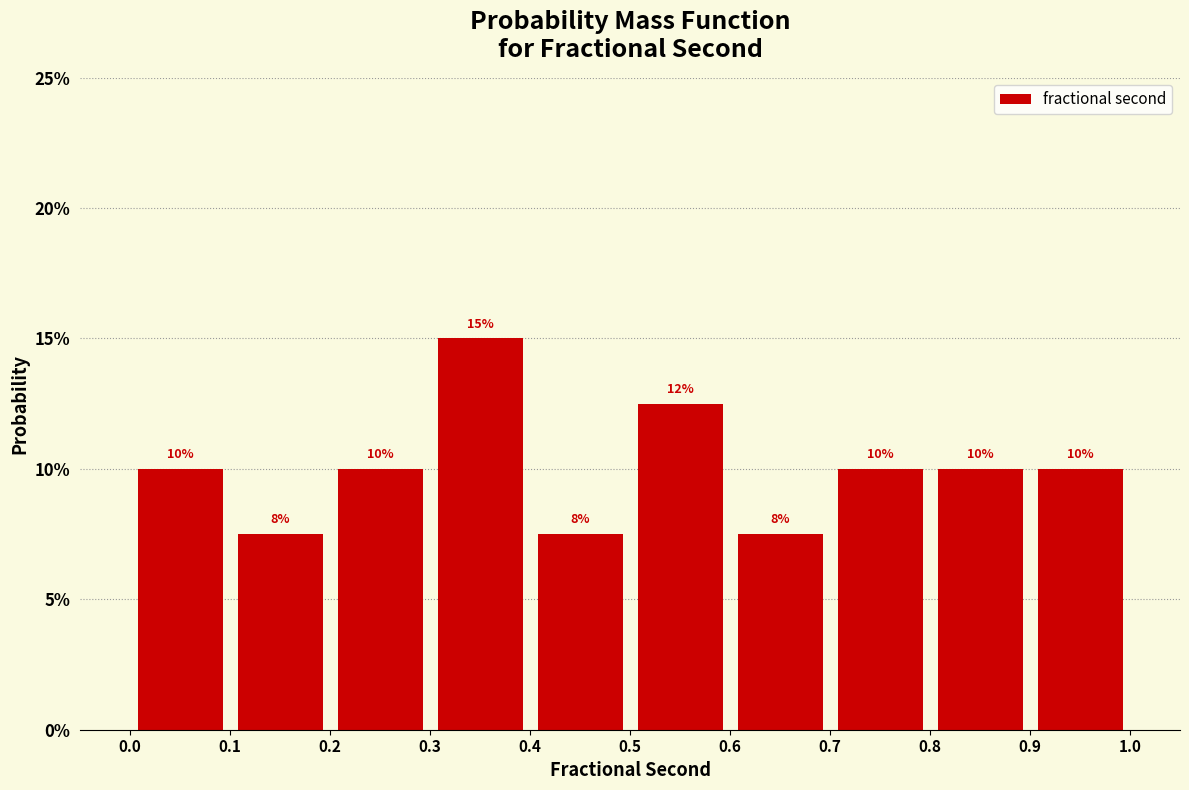

Which range on the x-axis has the tallest bar?

0.3 to 0.4